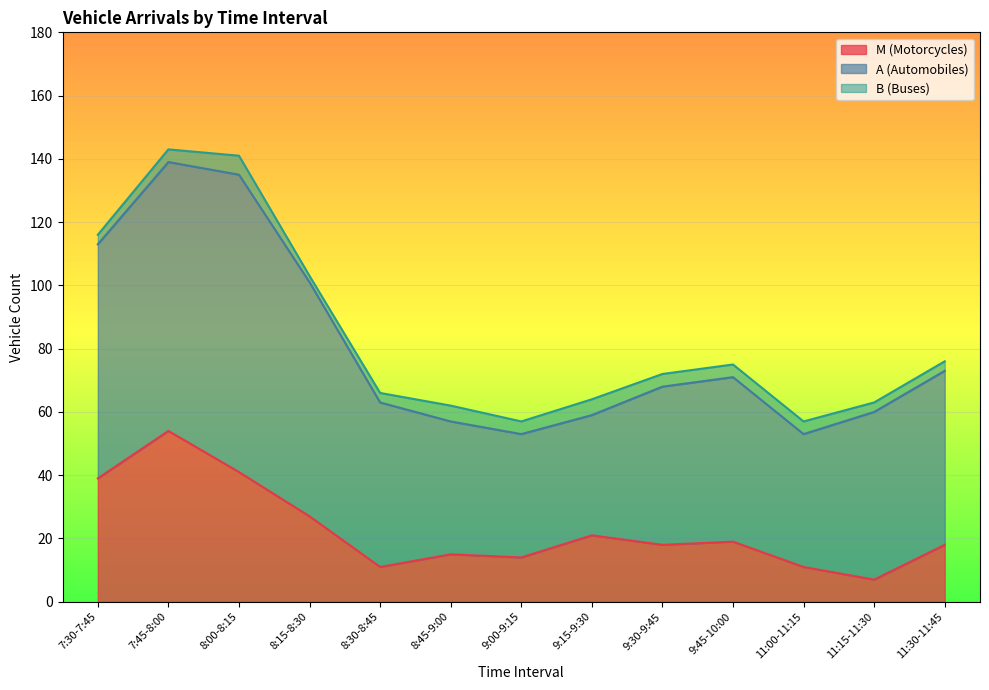

What is the maximum value for M (Motorcycles)?

54